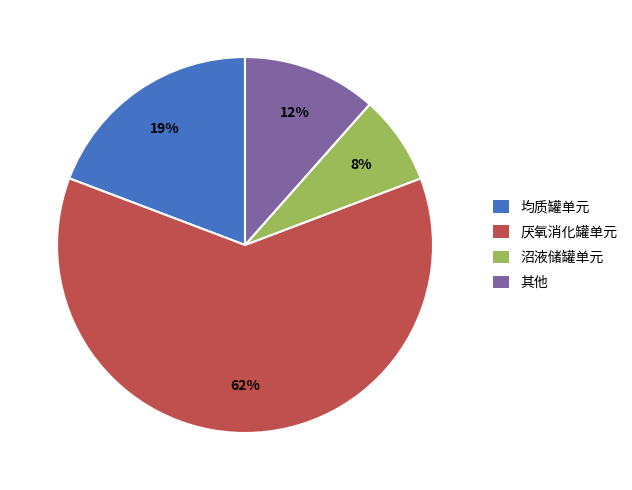

Between 其他 and 厌氧消化罐单元, which is larger?

厌氧消化罐单元